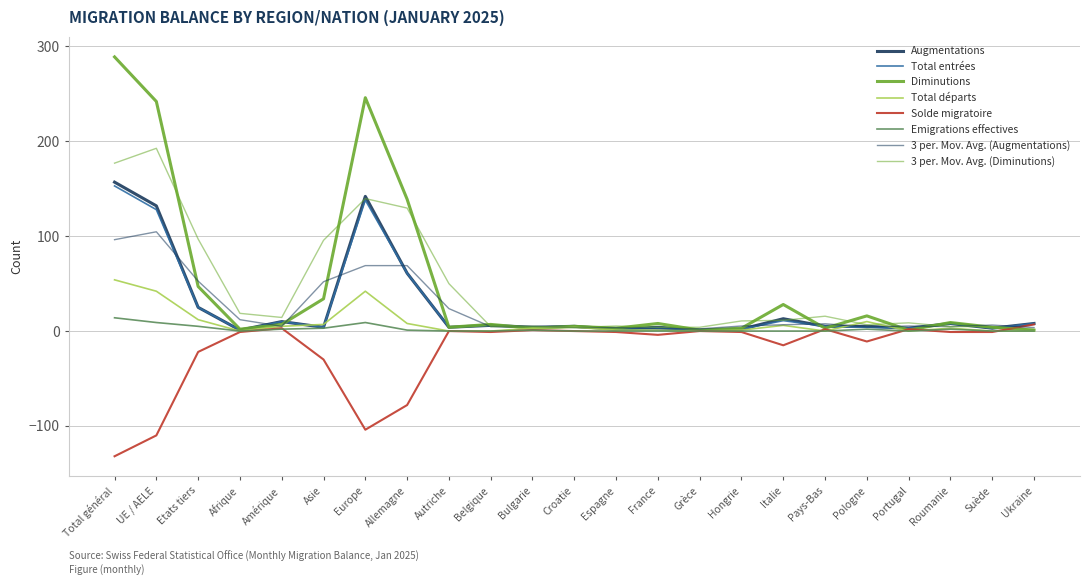

True or false: Emigrations effectives has more than 2 interior local peaks.

True